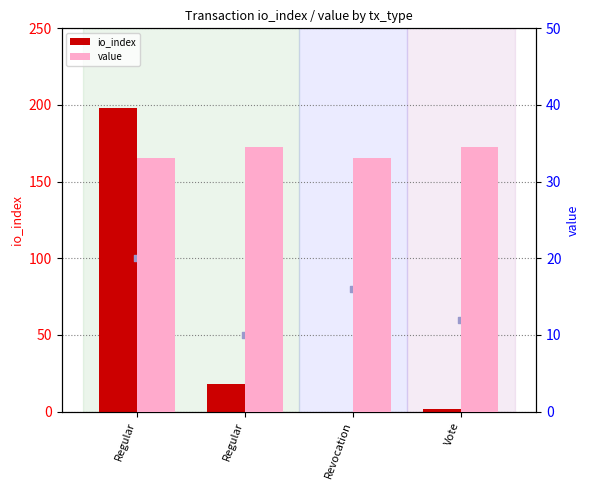

Which series reaches the minimum Y coordinate?

io_index